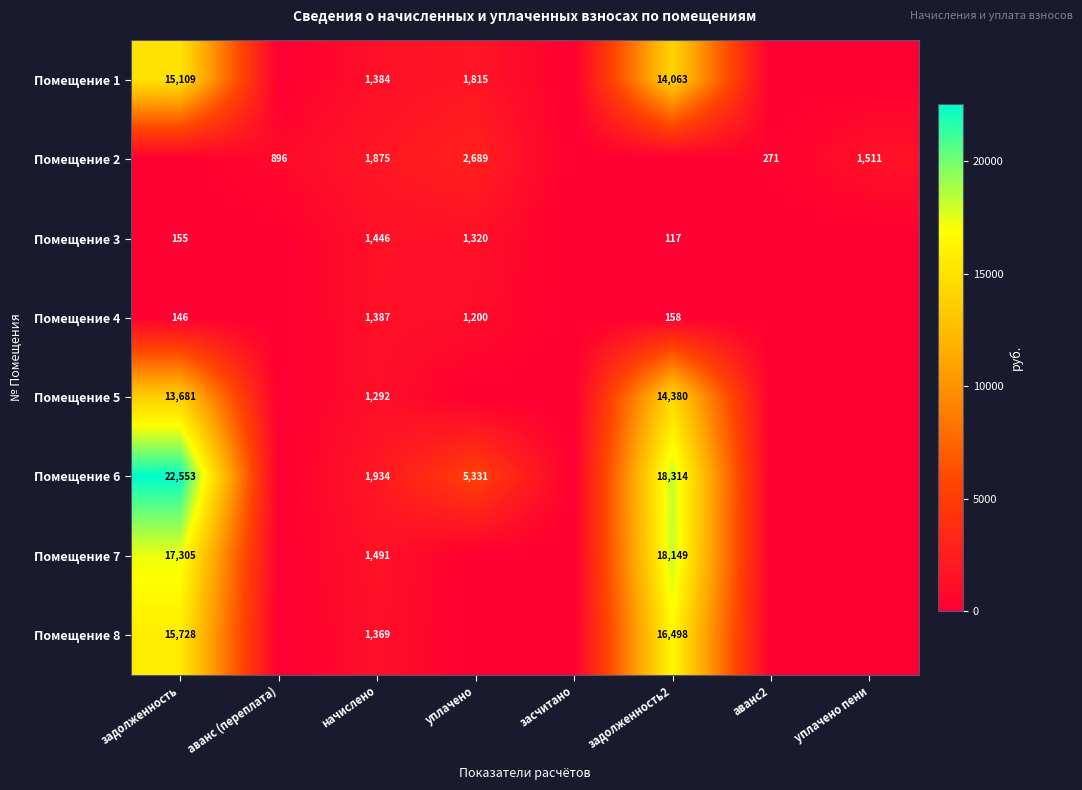

What is the sum of the Помещение 2 values at начислено and уплачено пени?

3386